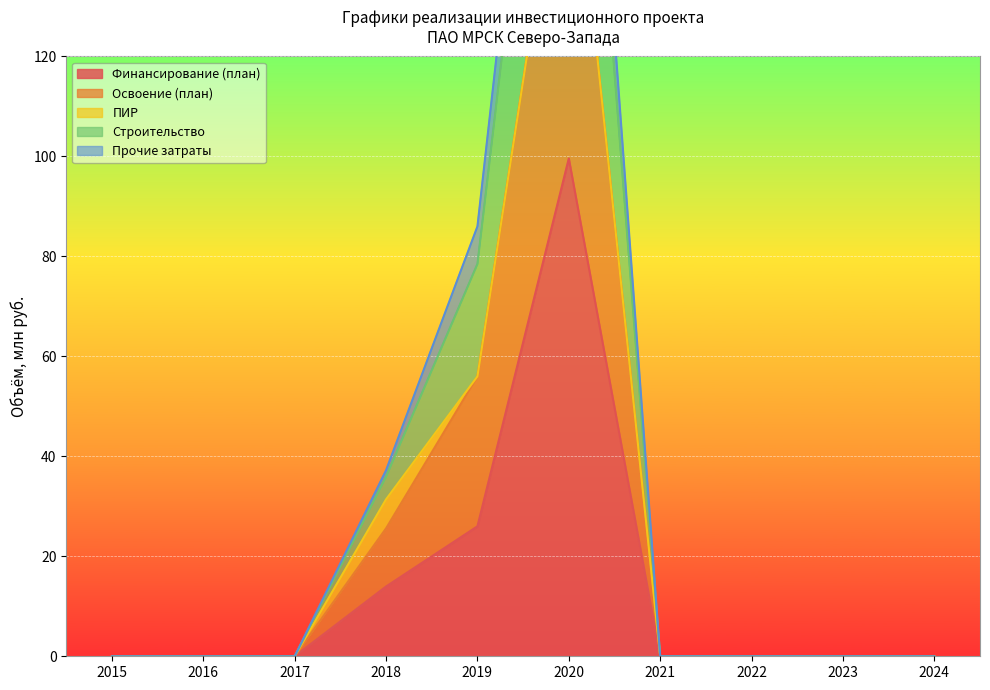

Where is Финансирование (план) nearest to the value 49?

2019